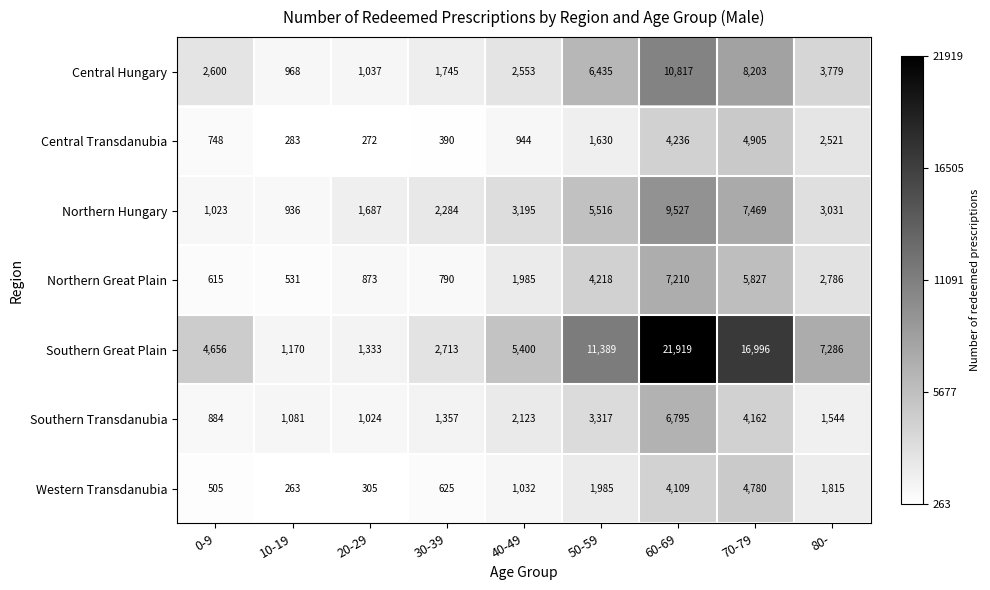

The Southern Transdanubia series shows 1544 at 80-. True or false?

True